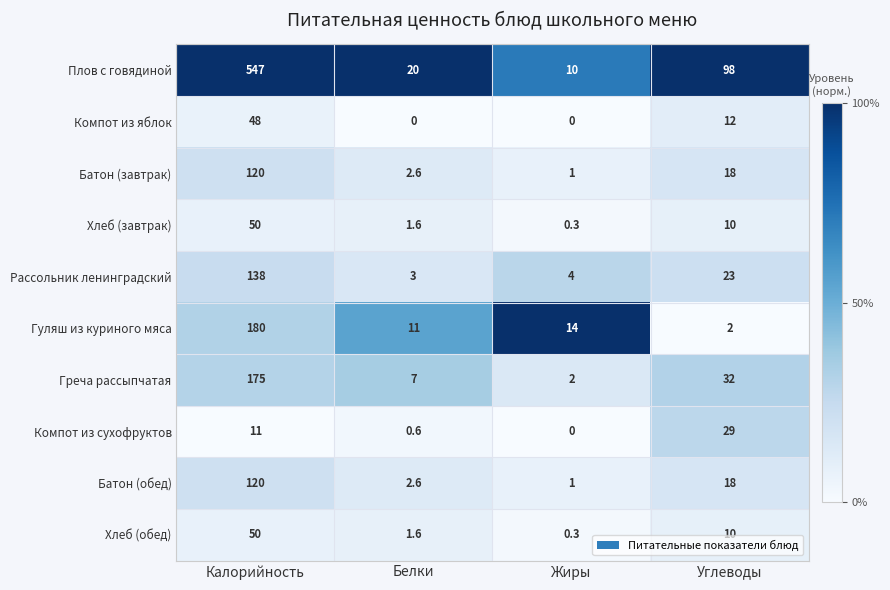

What is the total value across all series at Калорийность?

1439.0